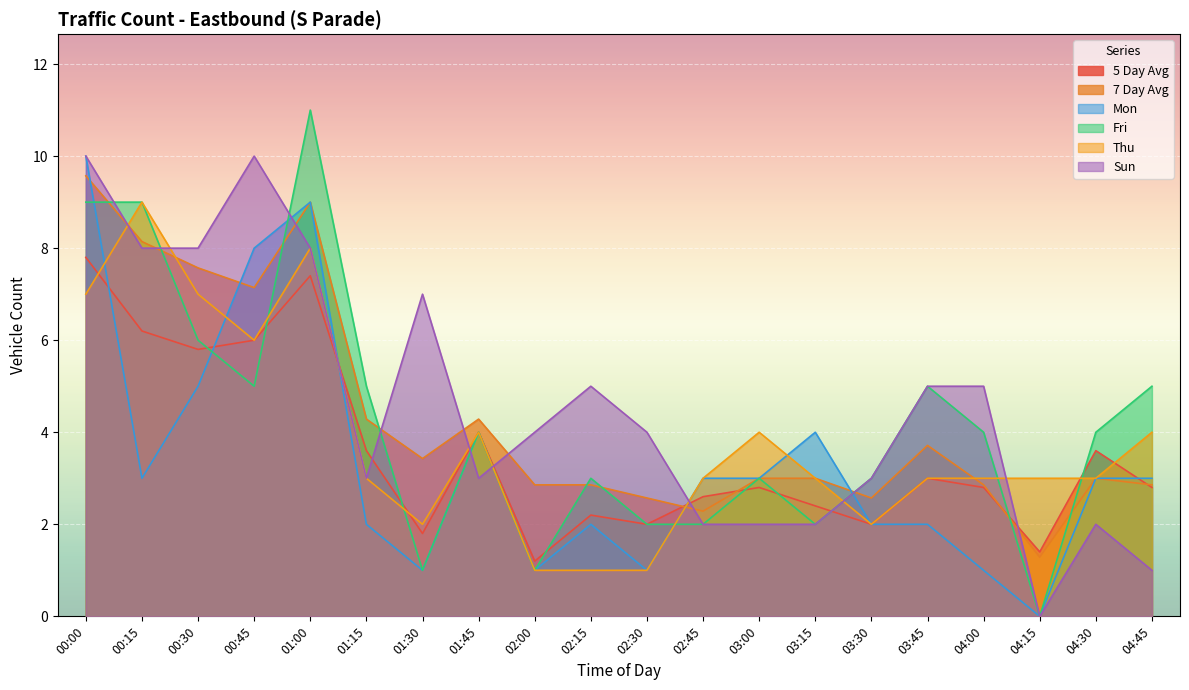

How many data points in Mon are above 3?

6